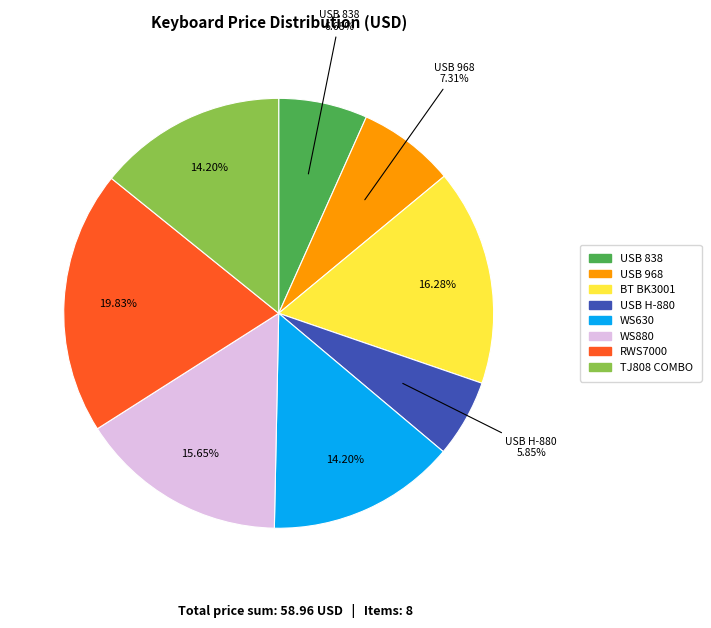

Is there any slice that represents more than half of the pie?

No